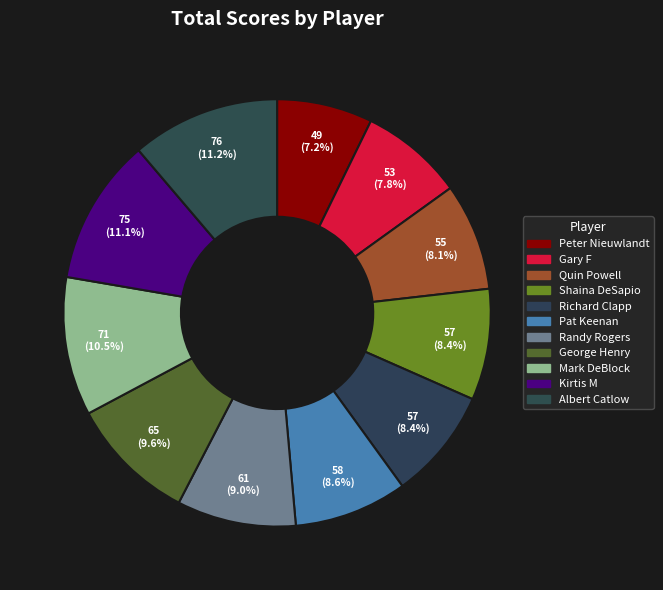

Does any single category account for the majority?

No